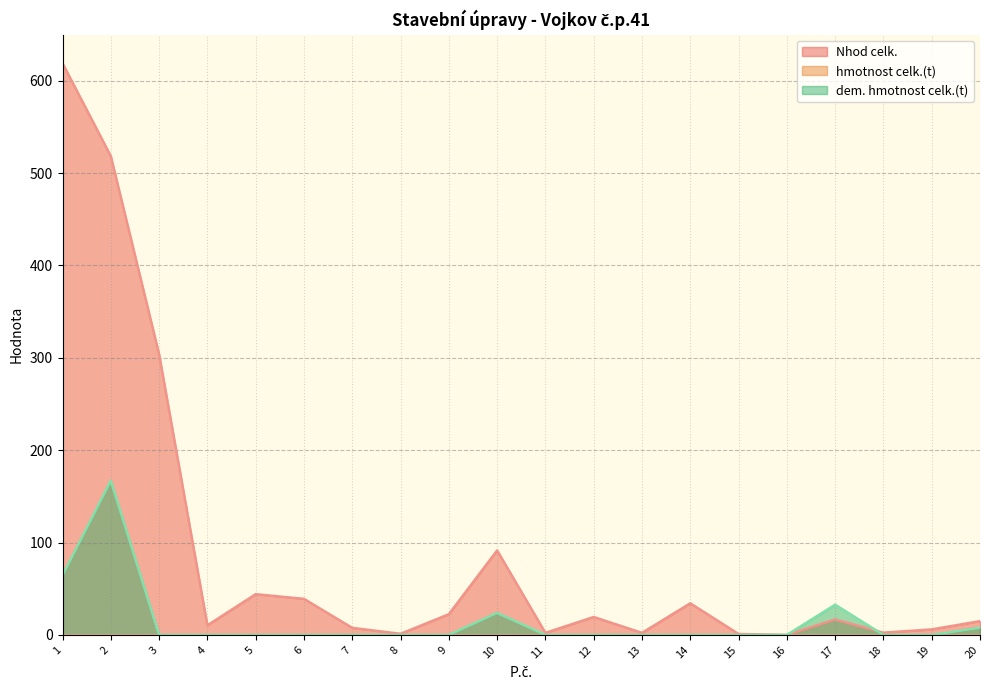

True or false: Nhod celk. has more than 2 interior local peaks.

True